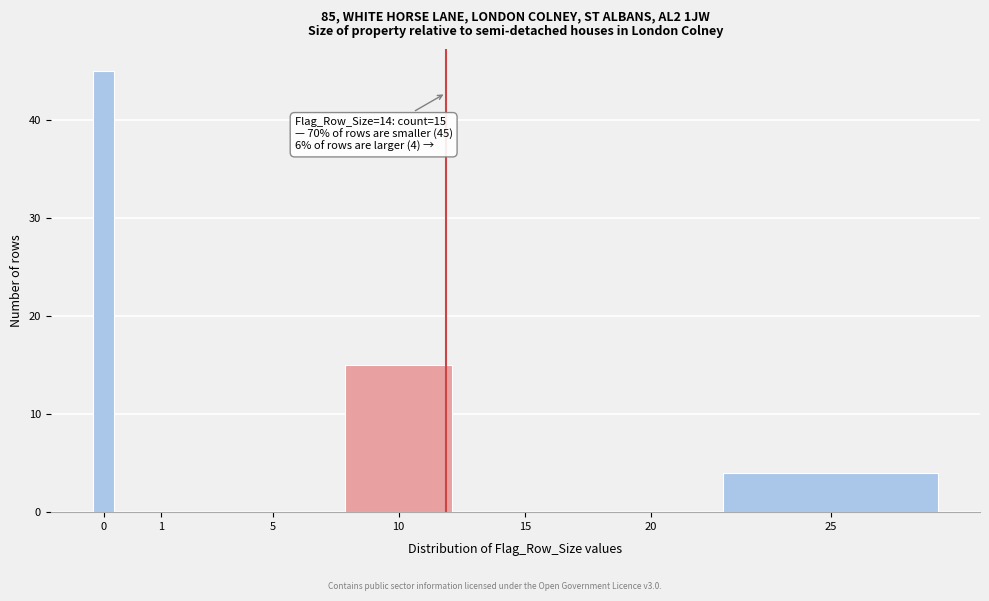

Reading right to left, extract all data points from this chart.

25=4	20=0	15=0	10=15	5=0	1=0	0=45